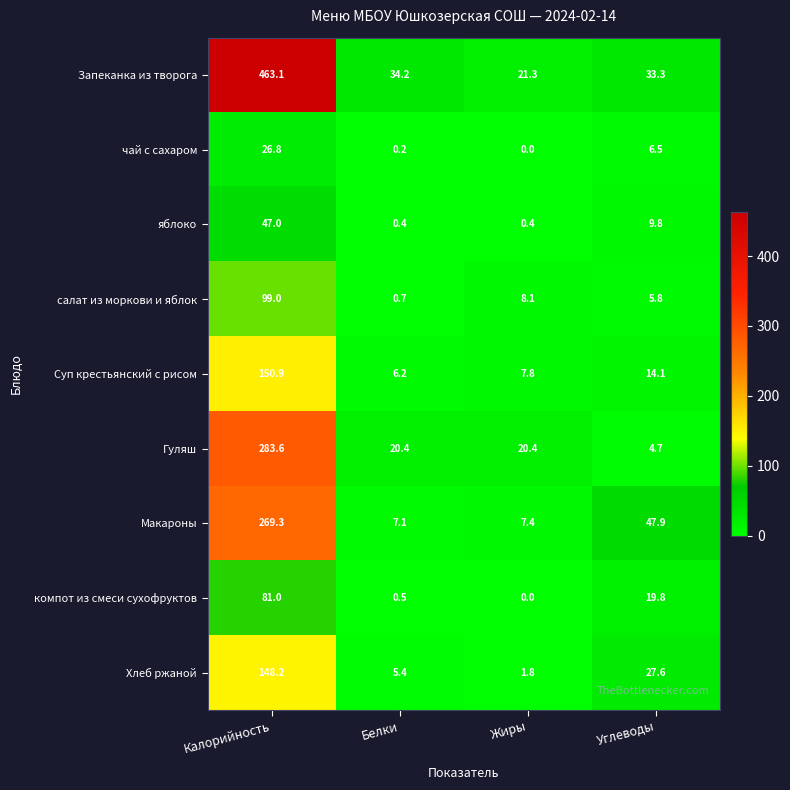

Which series has the largest total across all categories?

Запеканка из творога